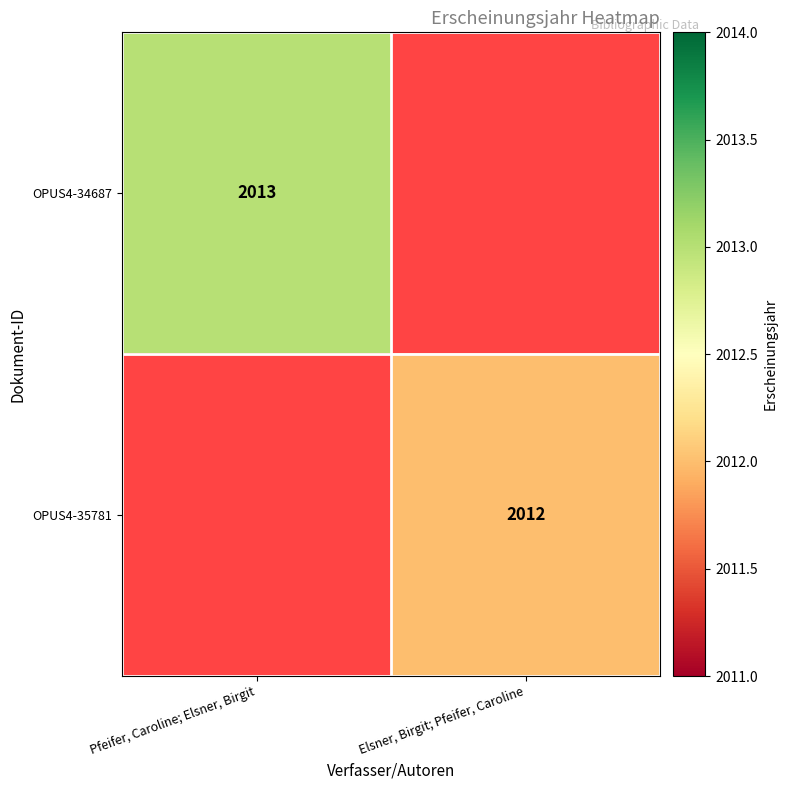

The OPUS4-34687 series shows 3042 at Pfeifer, Caroline; Elsner, Birgit. True or false?

False